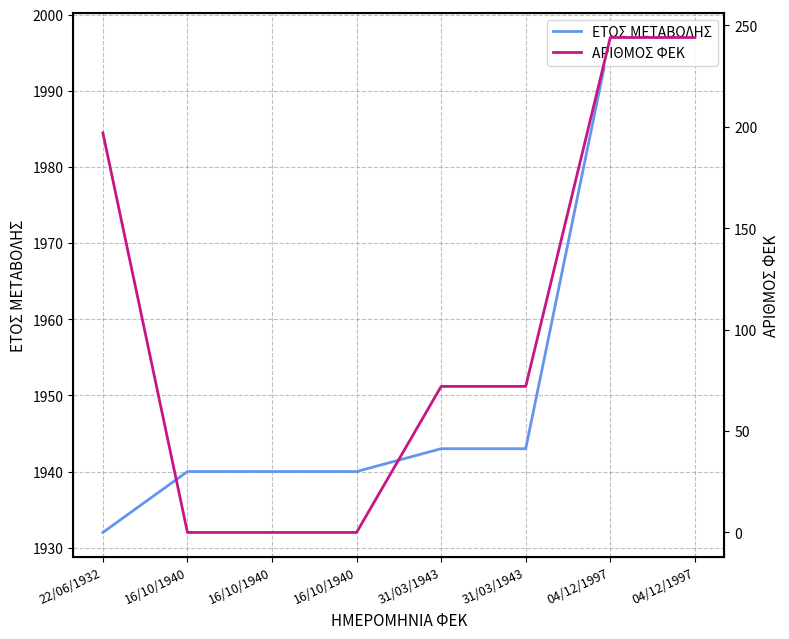

Does the chart have visible grid lines?

Yes